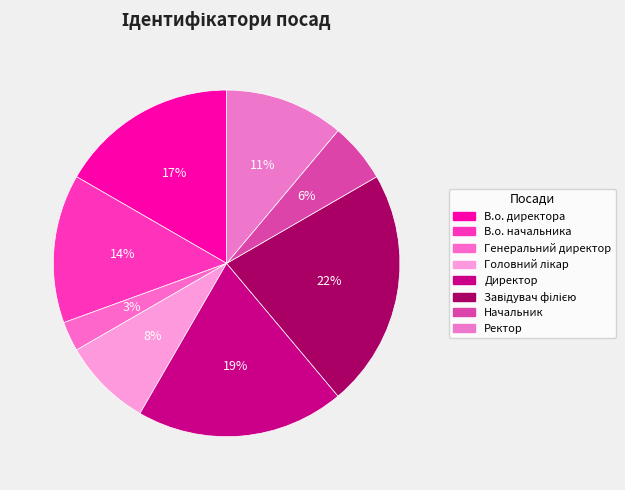

To the nearest percent, what percentage of the pie is Завідувач філією?

22%